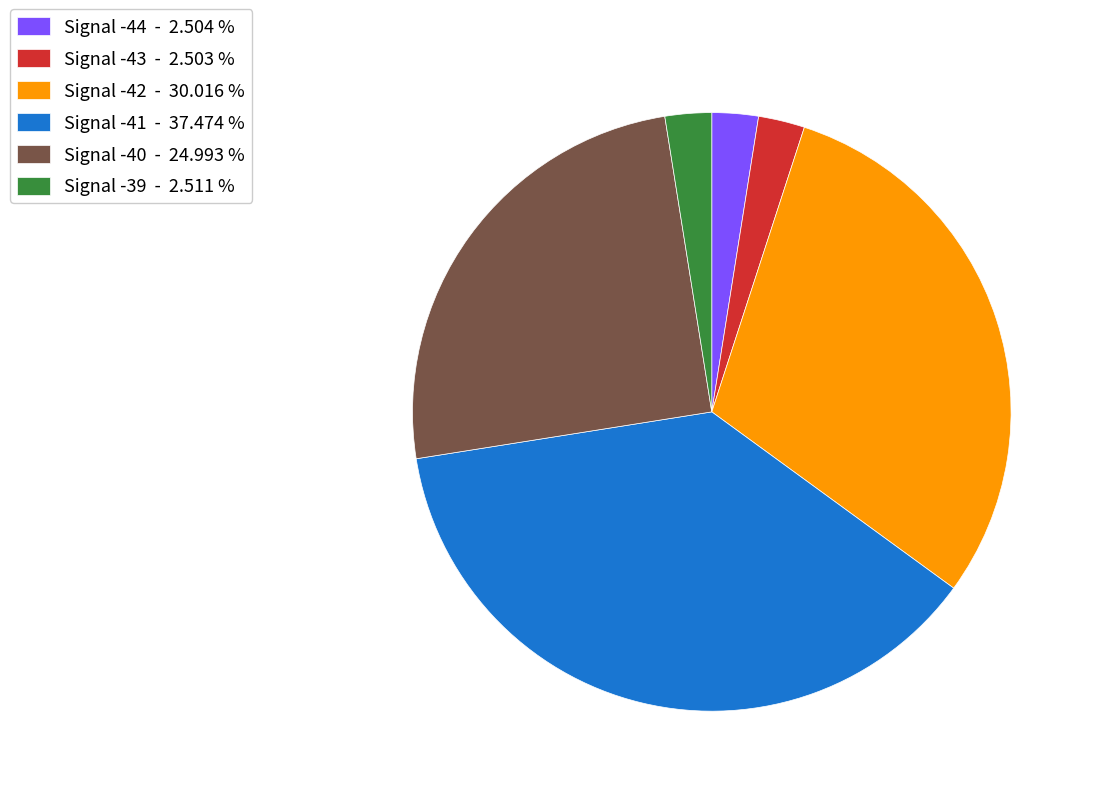

Does any single category account for the majority?

No